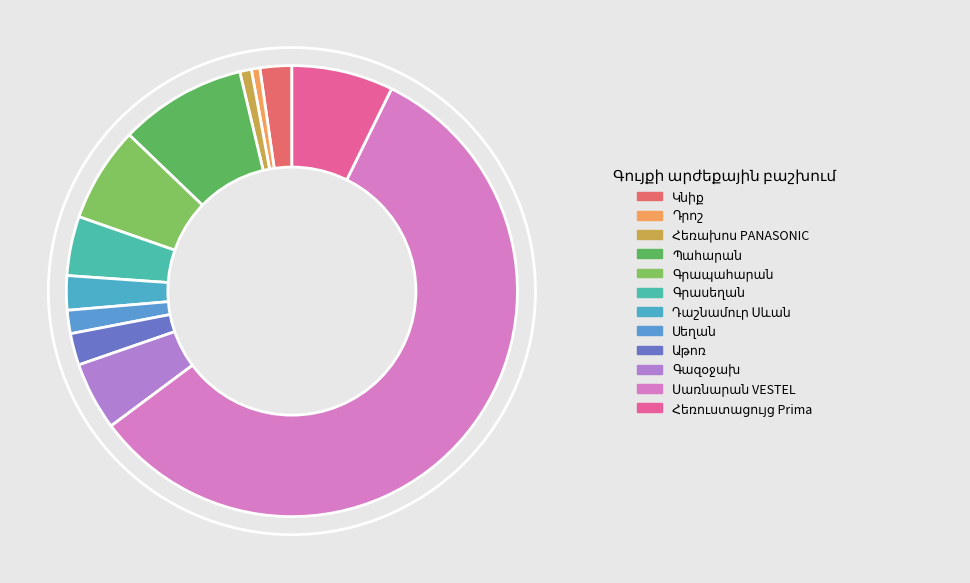

Is it true that Սեղան is 2% of the pie?

True